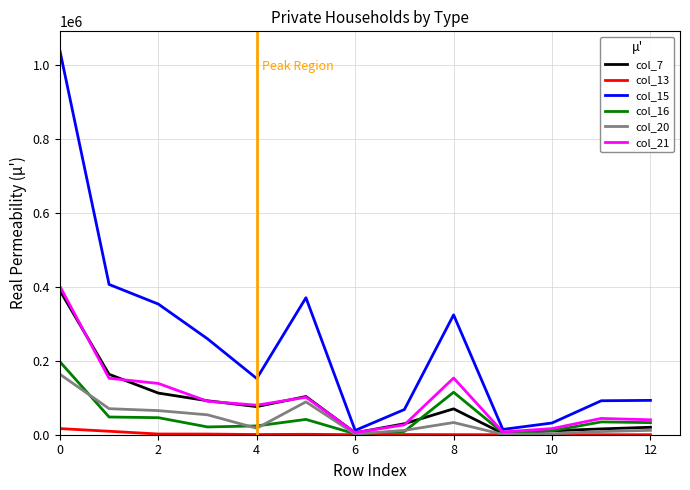

What is the maximum value shown in the chart?

1039776